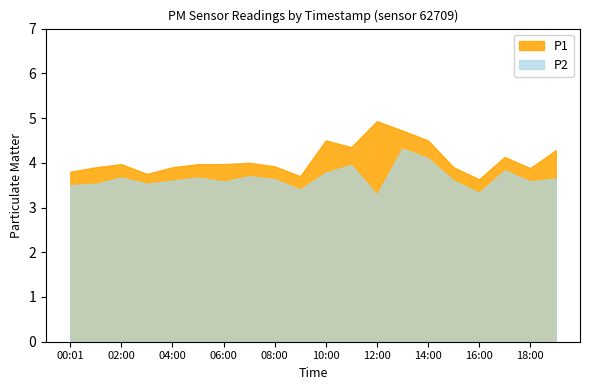

The P2 series shows 5.1 at 07:00. True or false?

False